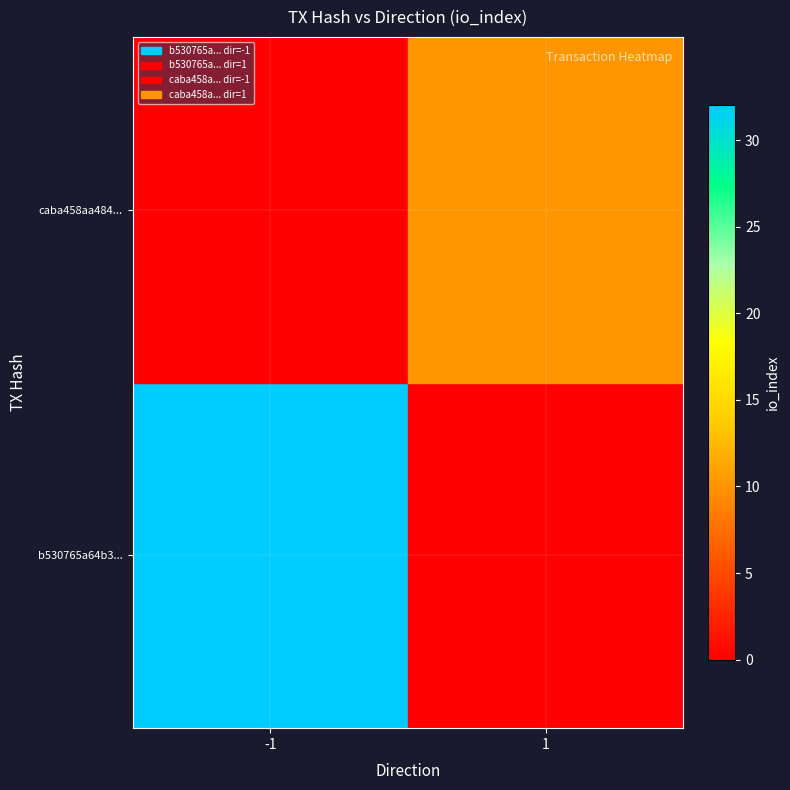

Reading right to left, list all the values displayed in this chart.

b530765a64b3...: 1=0	-1=32
caba458aa484...: 1=10	-1=0